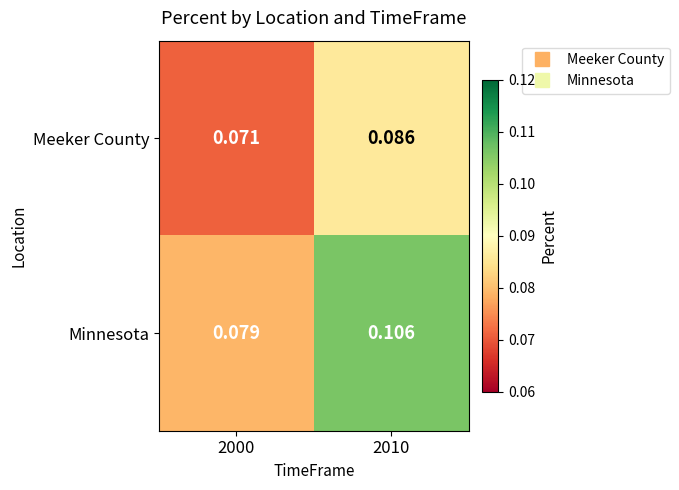

Which series has the largest range (max minus min)?

Minnesota